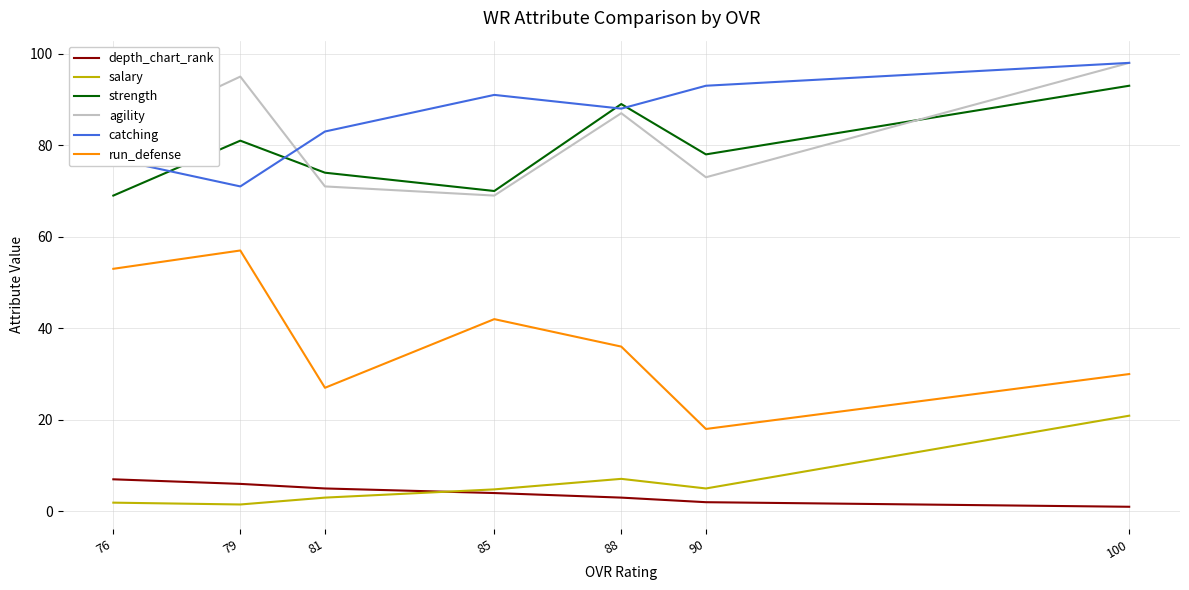

What is the difference between the strength values at 79 and 90?

3.0